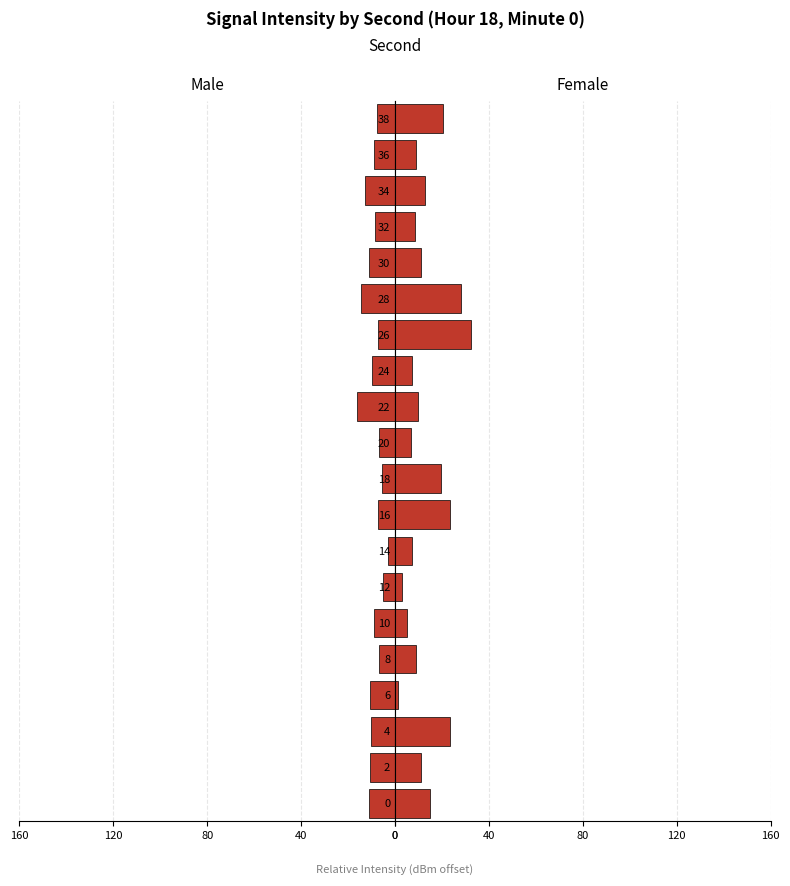

The value of Male at 20 is 9.8. True or false?

False